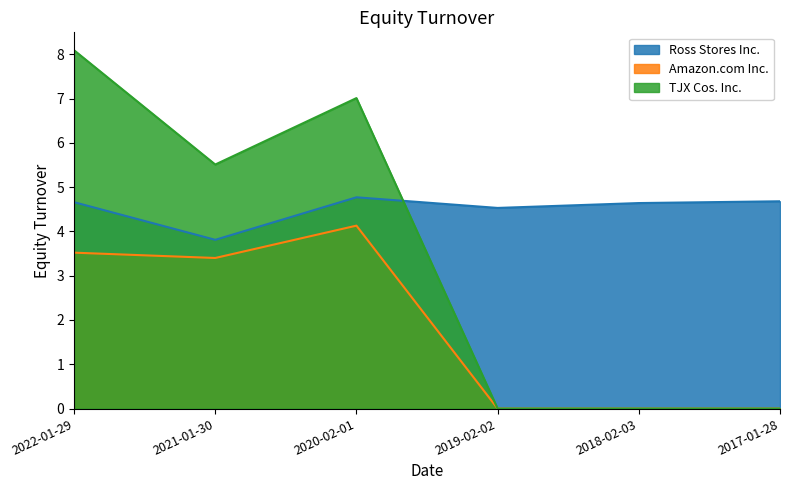

At which label does Amazon.com Inc. reach its peak?

2020-02-01